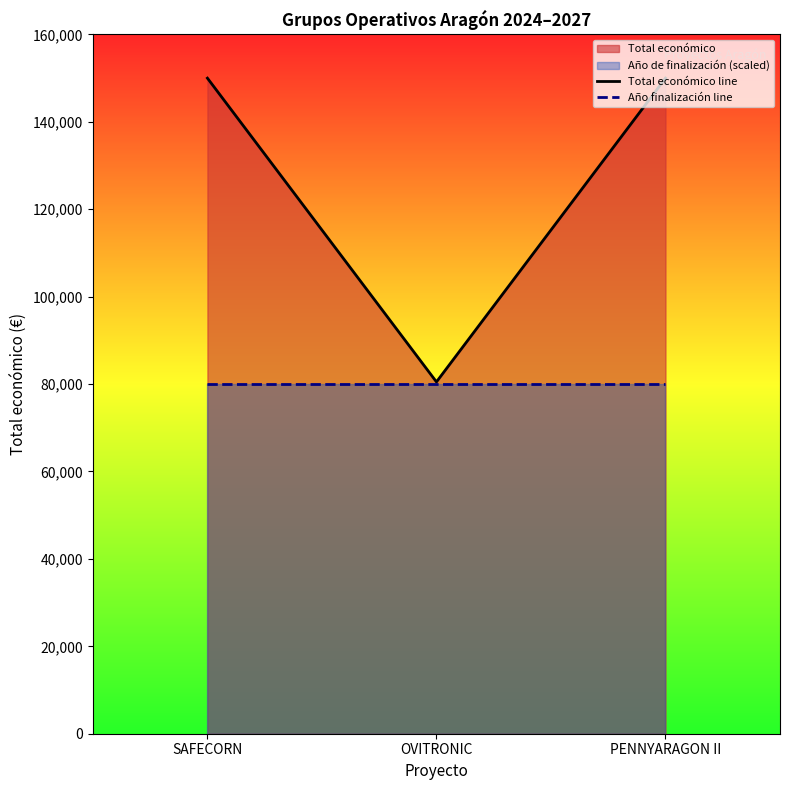

What is the smallest value displayed?

80000